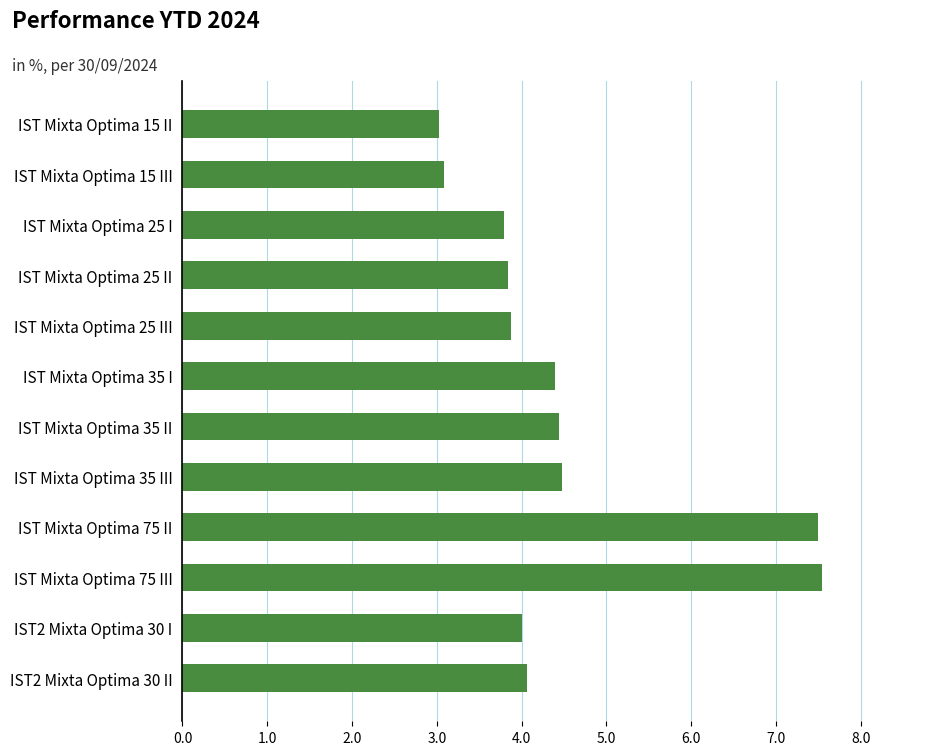

What is the value of the 3rd bar from the top?

3.8